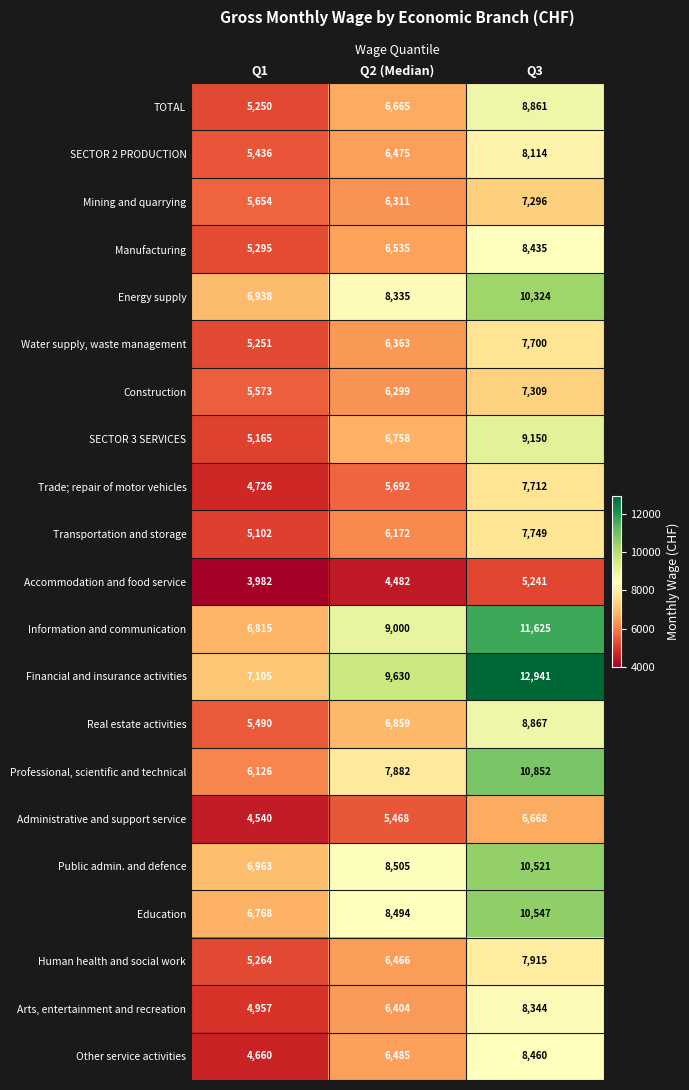

List the labels in order of Other service activities value, largest first.

Q3, Q2 (Median), Q1